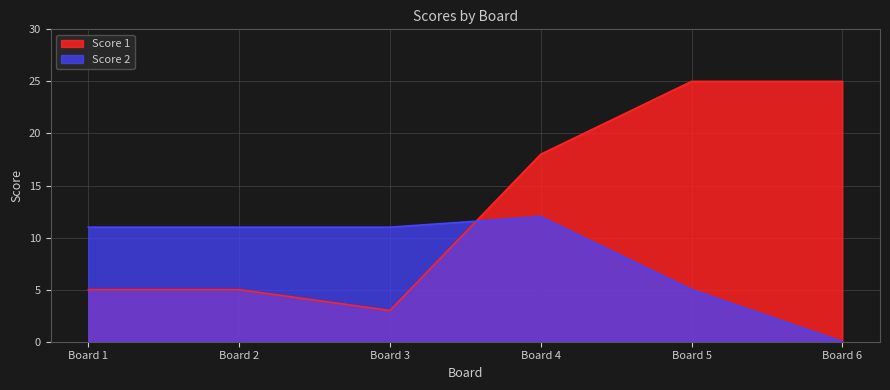

What is the greatest value displayed?

25